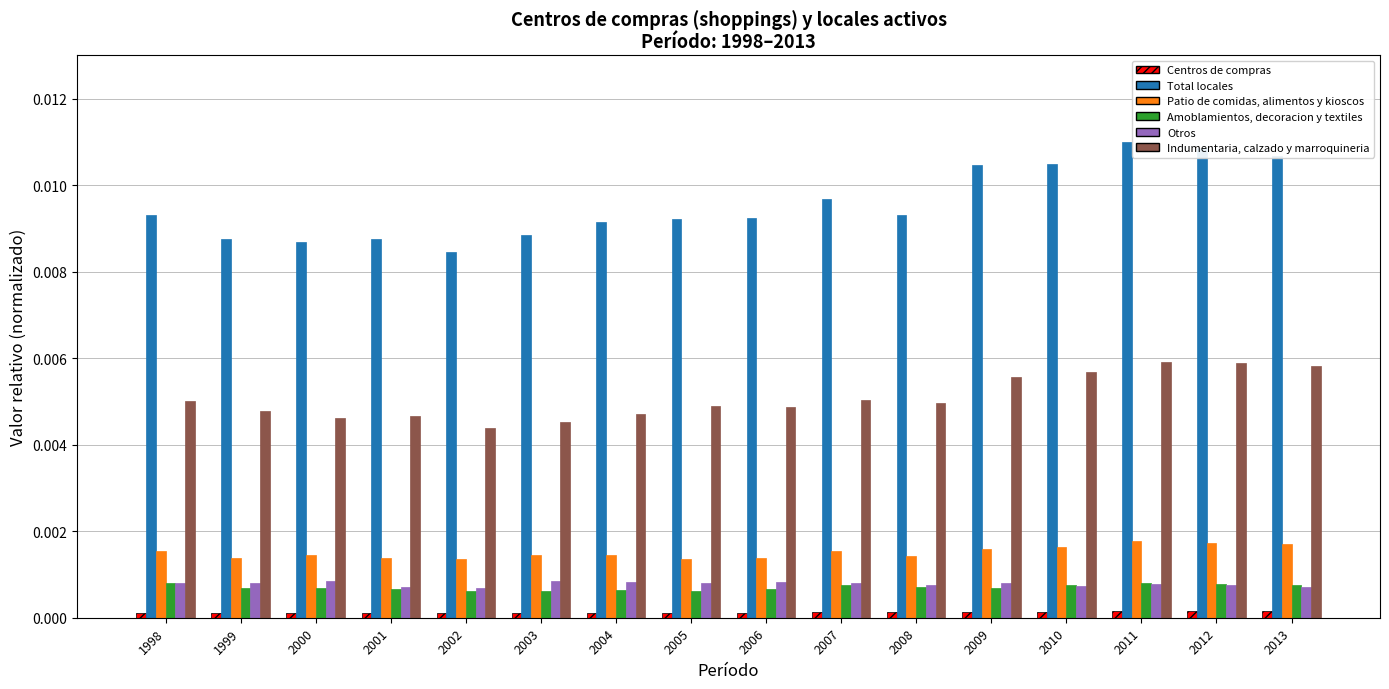

Which category has the highest value across all series?

2011